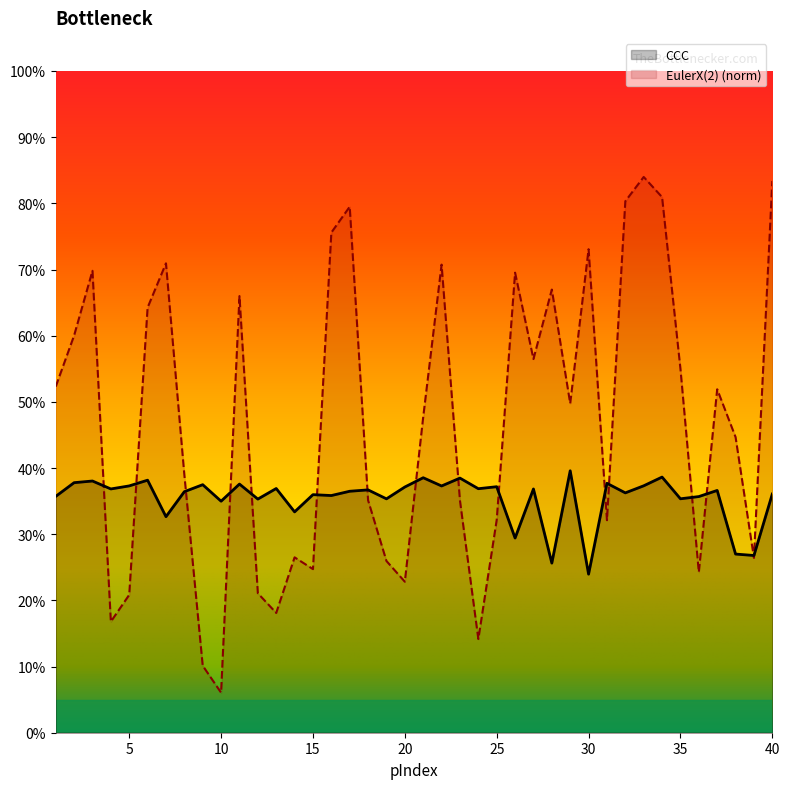

What is the average value of the CCC series?

0.4